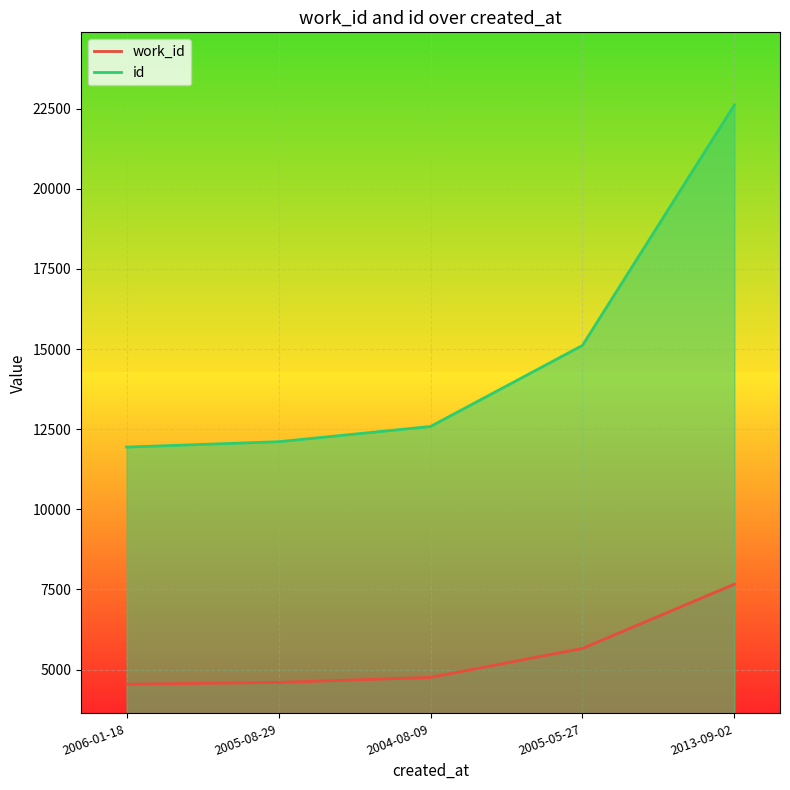

At which label does work_id reach its peak?

2013-09-02